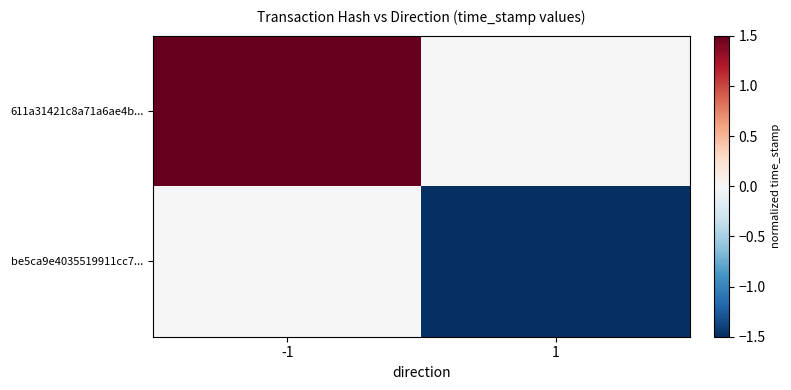

At how many categories does at least one series exceed 61?

1